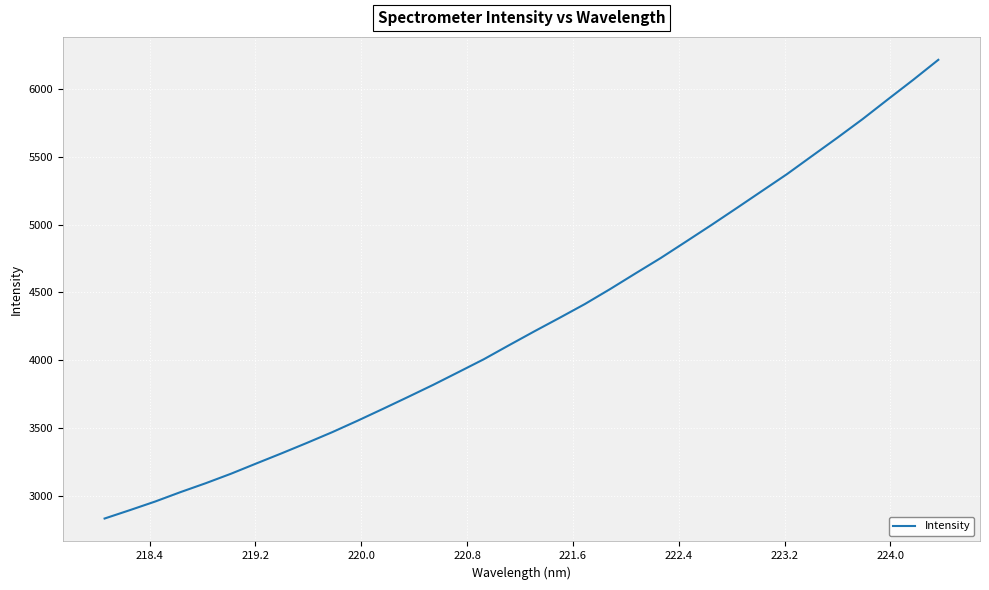

What is the greatest value displayed?

6215.7